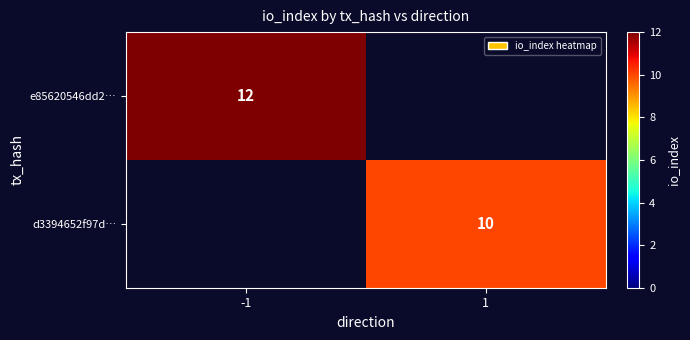

How many series are shown in this chart?

2